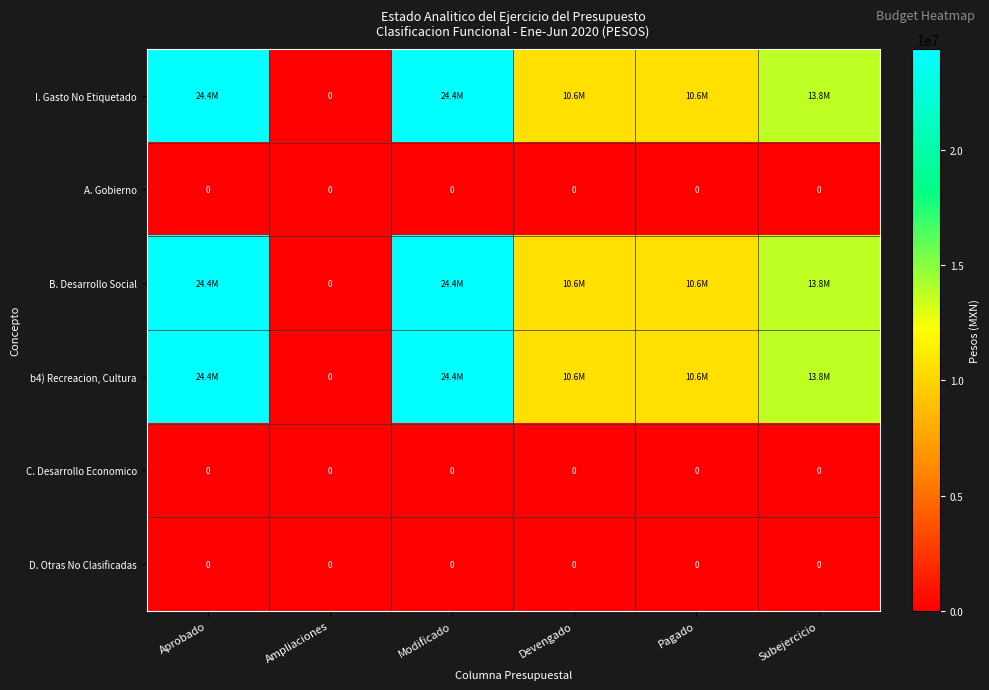

At which category does the chart reach its peak across all series?

Aprobado